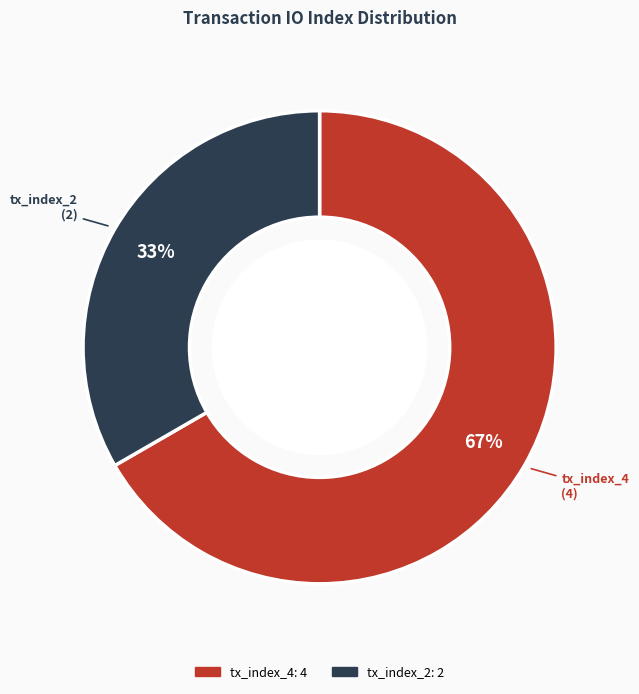

Approximately how many times larger is the value at tx_index_4 compared to tx_index_2?

2.0